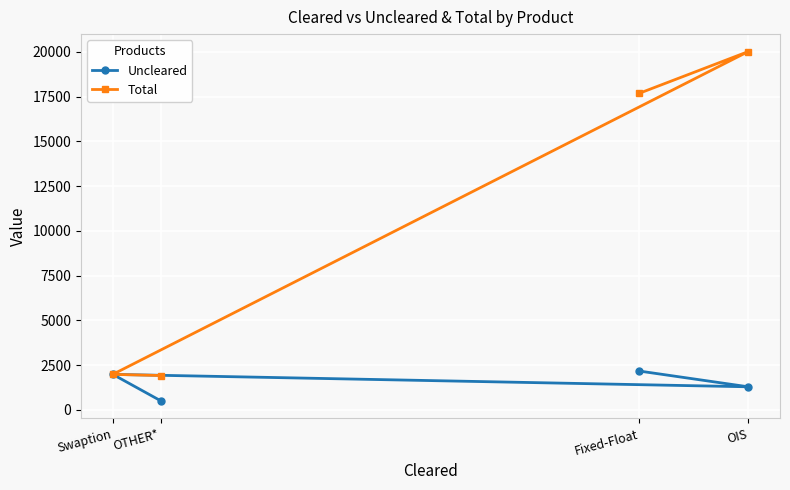

Rank the categories by Uncleared value from lowest to highest.

OTHER*, OIS, Swaption, Fixed-Float